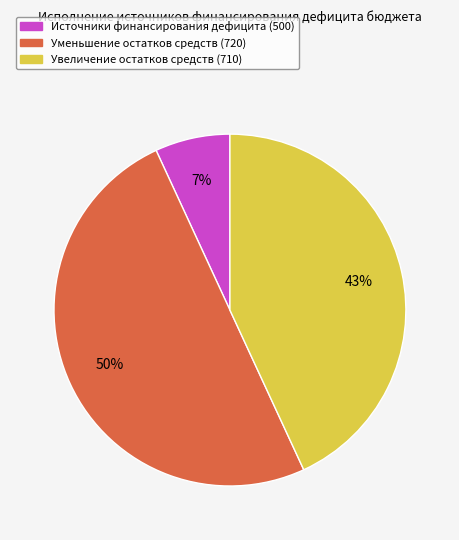

How many slices are in this pie chart?

3